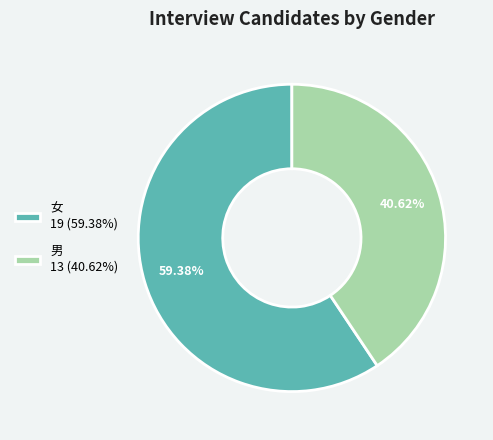

Is there a majority slice in this chart?

Yes